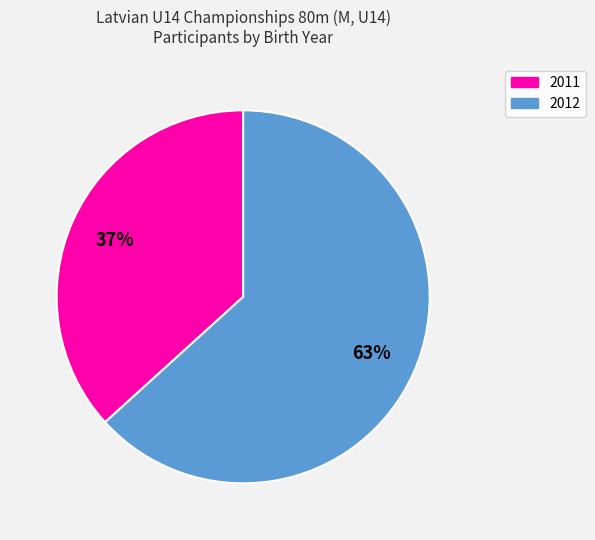

What is the smallest slice in the pie chart?

2011